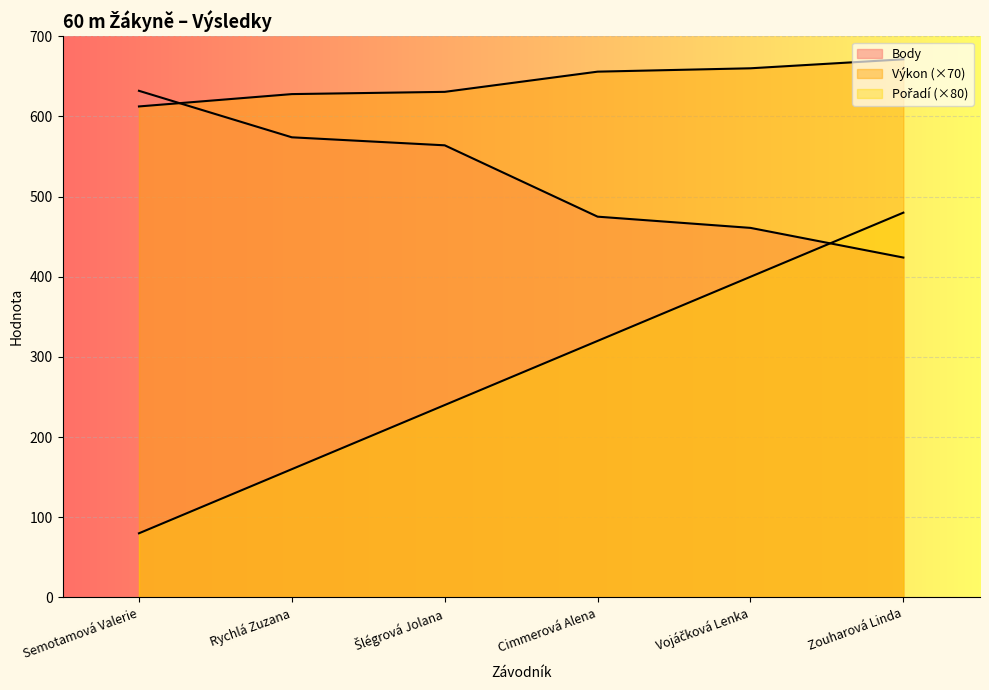

Does the chart display data point markers on the line(s)?

No